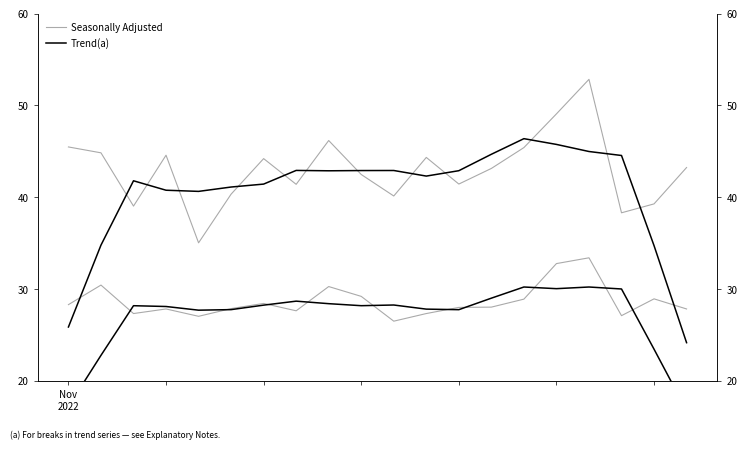

What is the spread (max minus min) of values at 17?

6.2